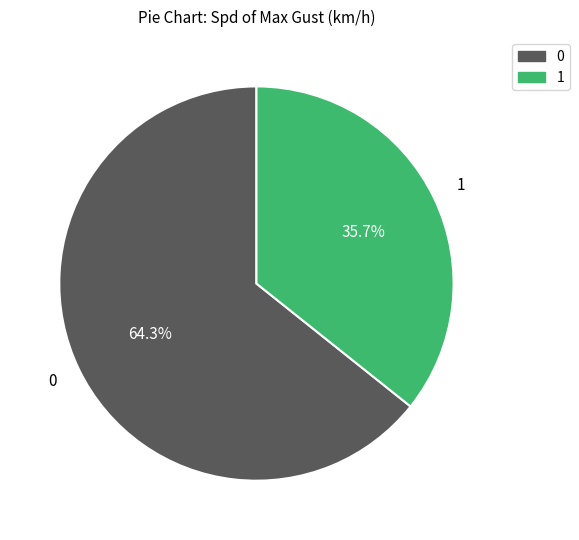

Is there any slice that represents more than half of the pie?

Yes